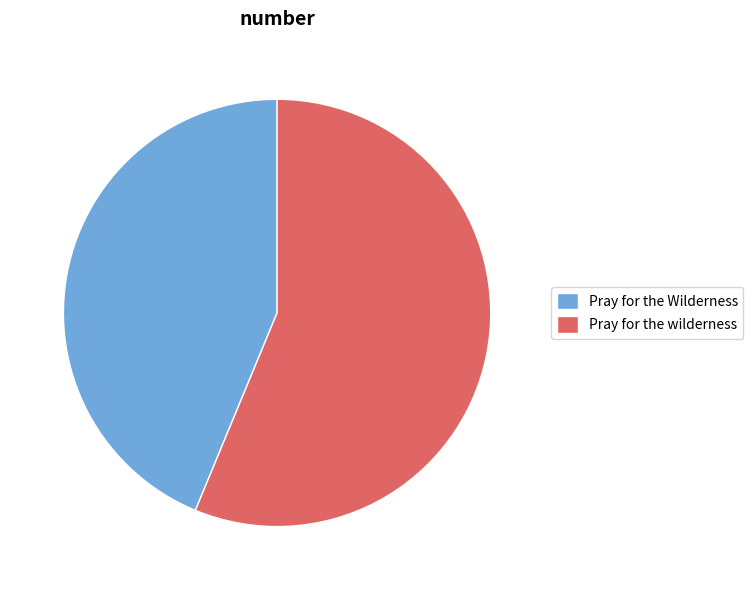

Is it true that Pray for the wilderness is 50% of the pie?

False